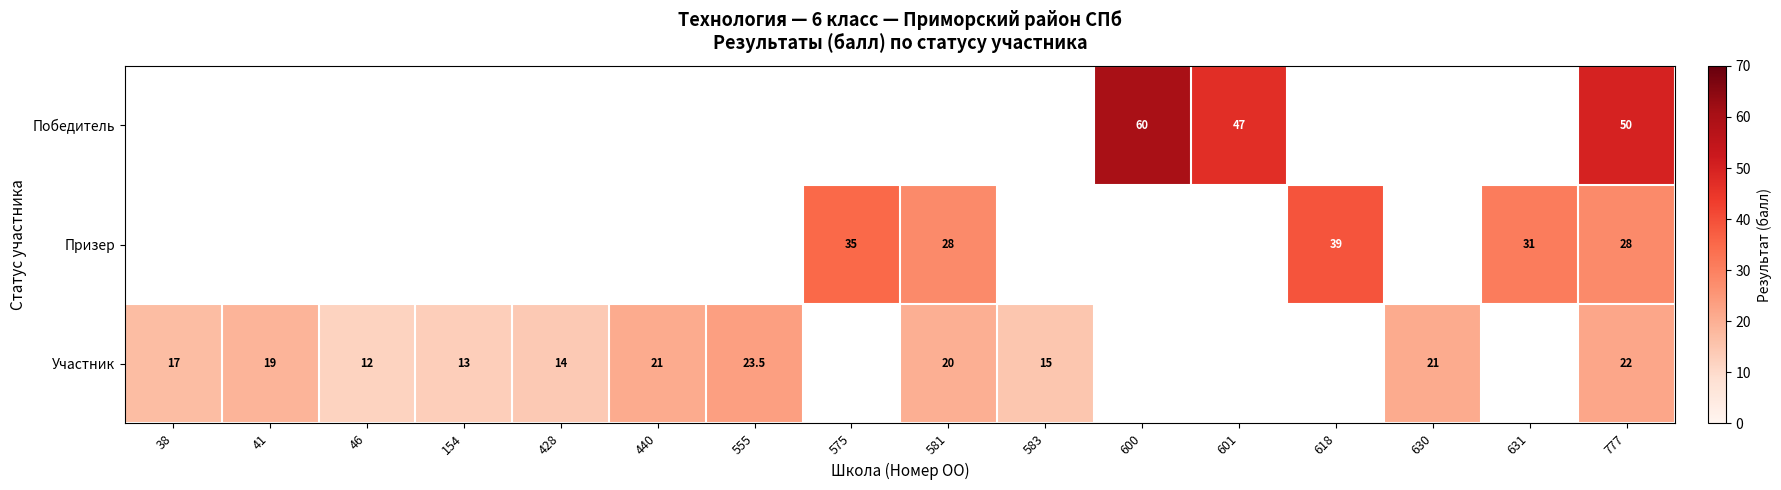

True or false: Участник has a value of 21.0 at 630.

True